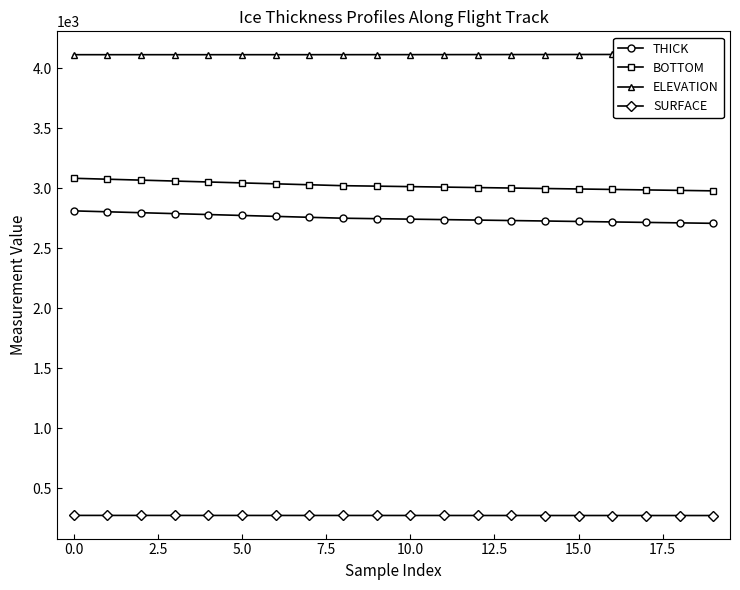

True or false: BOTTOM and THICK cross at least once.

False